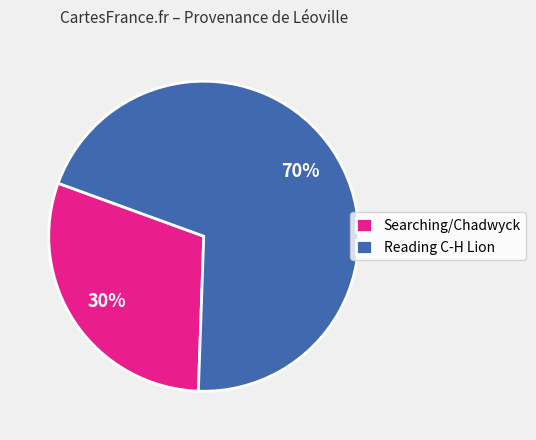

Approximately how many times larger is the value at Searching/Chadwyck compared to Reading C-H Lion?

0.4